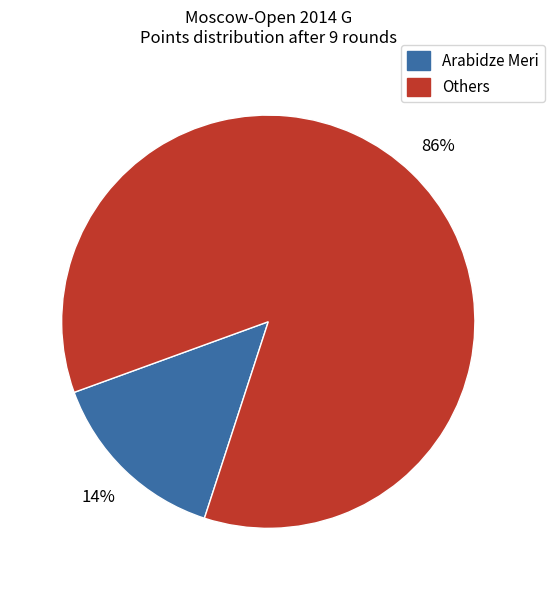

Is there any slice that represents more than half of the pie?

Yes